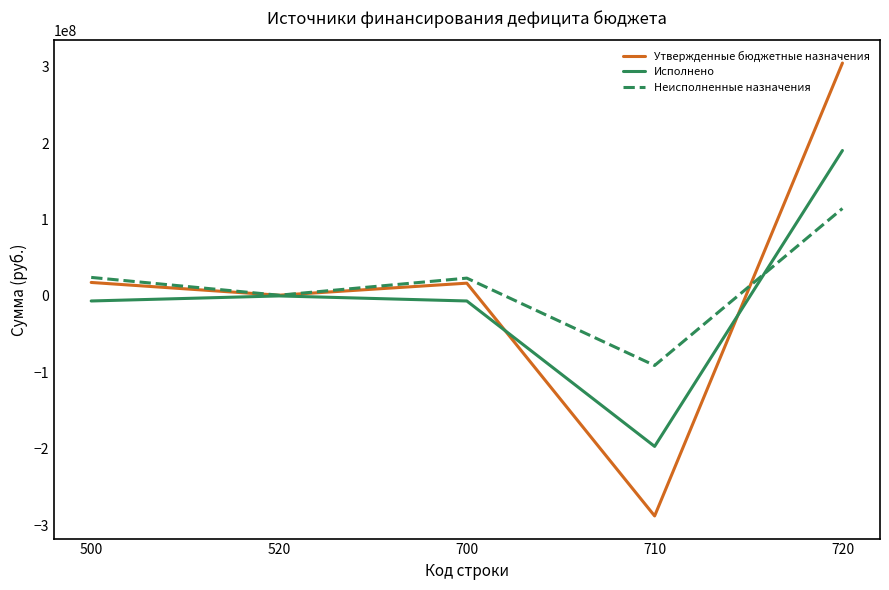

The value of Неисполненные назначения at 700 is 23317928.8. True or false?

True